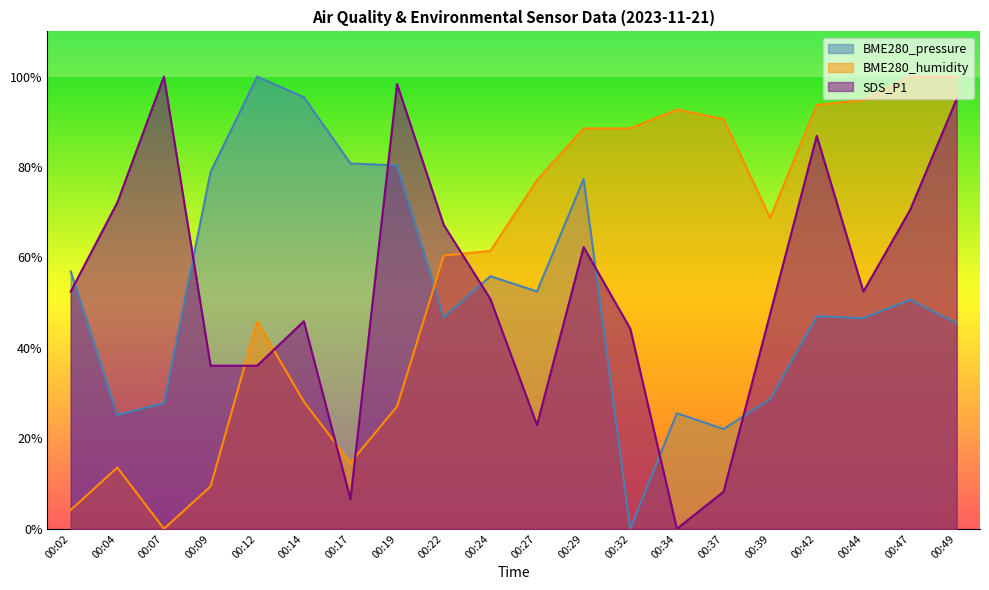

How many lines are shown in the chart?

3